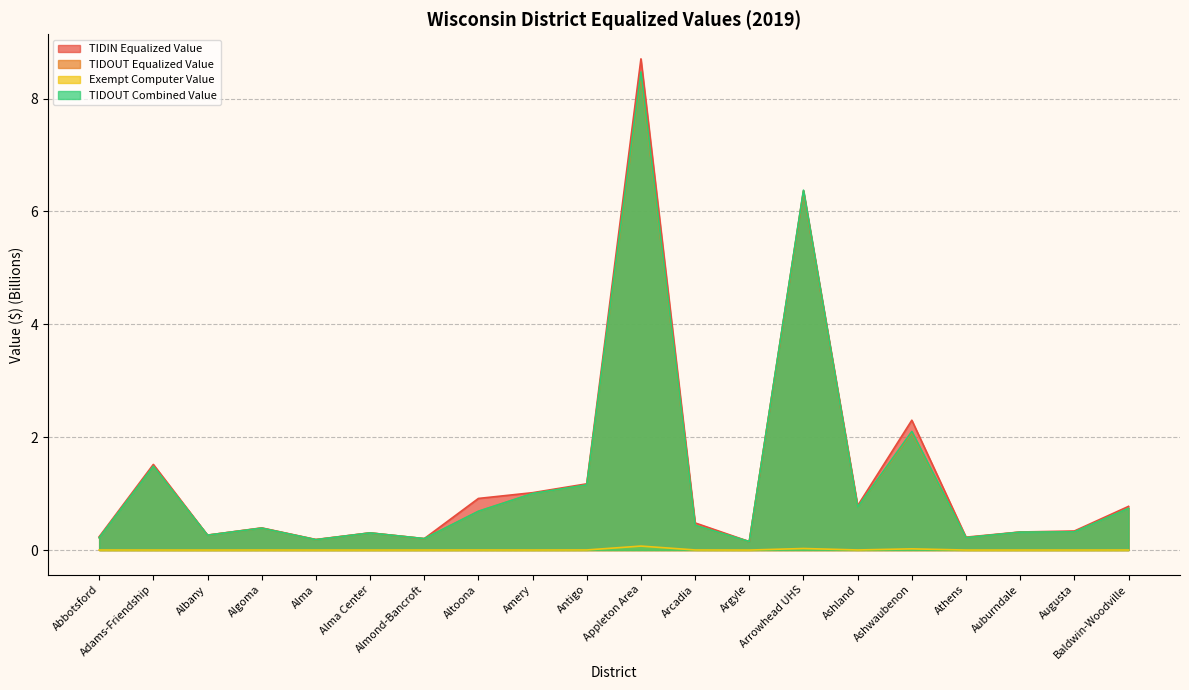

How many interior local peaks does the TIDIN Equalized Value series have?

6